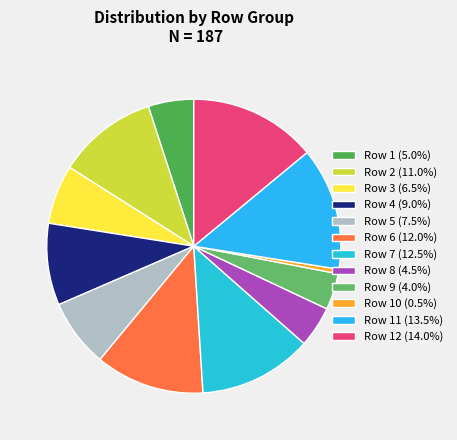

How many slices are in this pie chart?

12